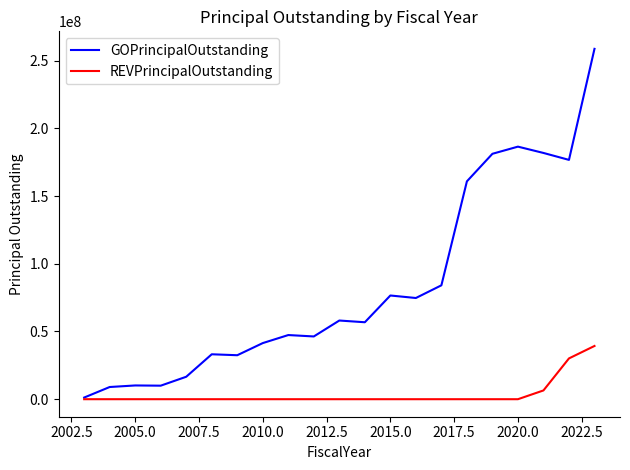

What is the maximum value for REVPrincipalOutstanding?

39301000